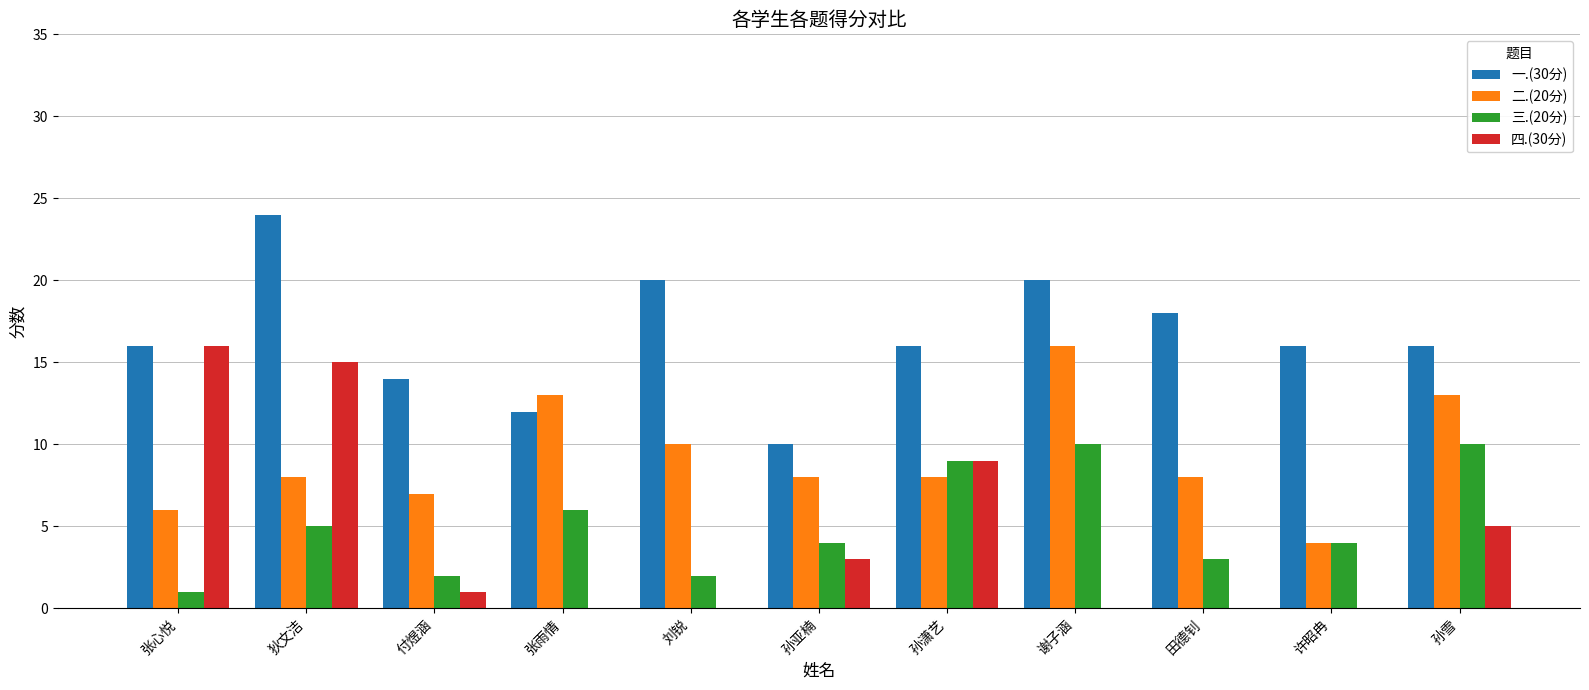

Reading left to right, what are all the values shown in this chart?

一.(30分): 16	24	14	12	20	10	16	20	18	16	16
二.(20分): 6	8	7	13	10	8	8	16	8	4	13
三.(20分): 1	5	2	6	2	4	9	10	3	4	10
四.(30分): 16	15	1	0	0	3	9	0	0	0	5